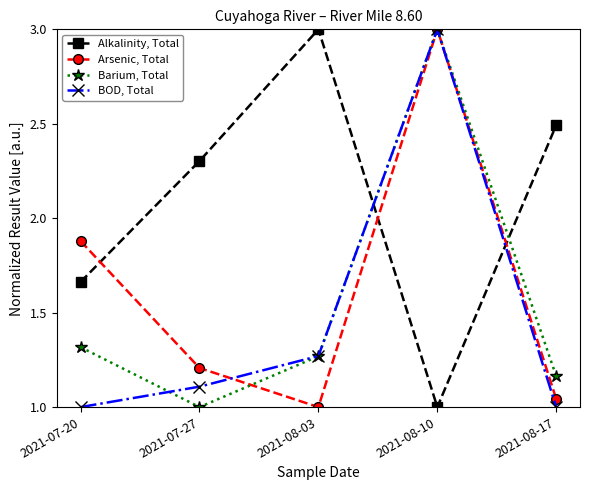

Count the number of categories in the chart.

5